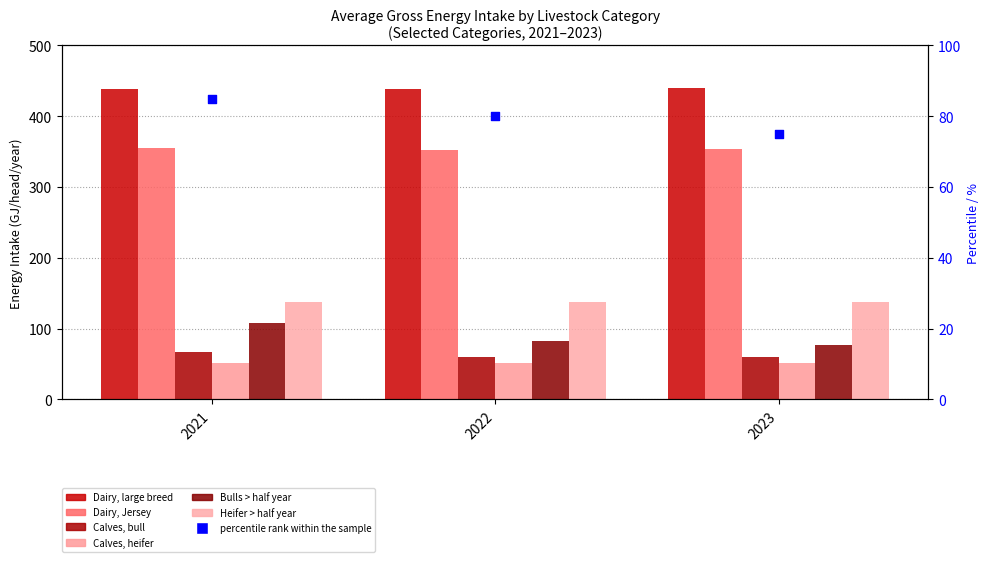

At how many categories does at least one series exceed 200?

3